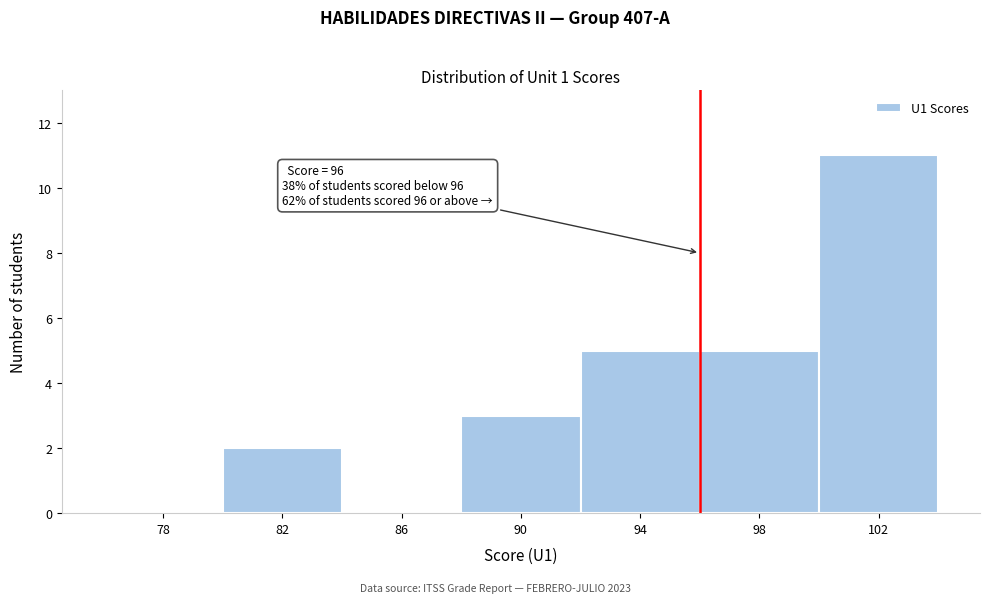

Which range on the x-axis has the tallest bar?

100 to 104